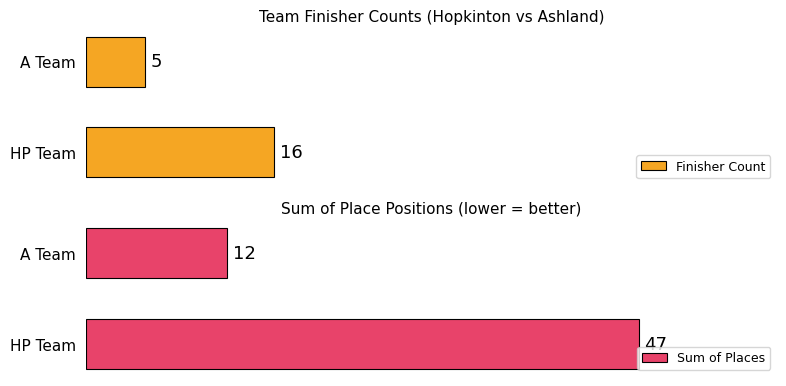

Where is Finisher Count nearest to the value 10?

A Team